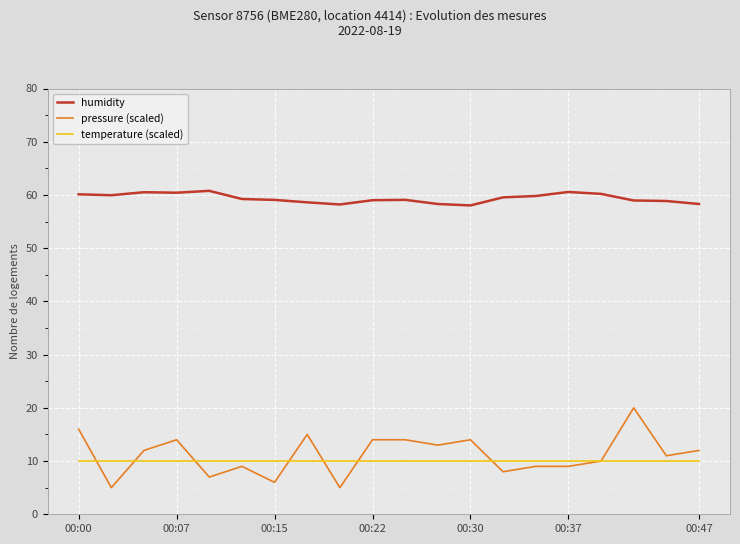

True or false: temperature (scaled) and humidity intersect in this chart.

False